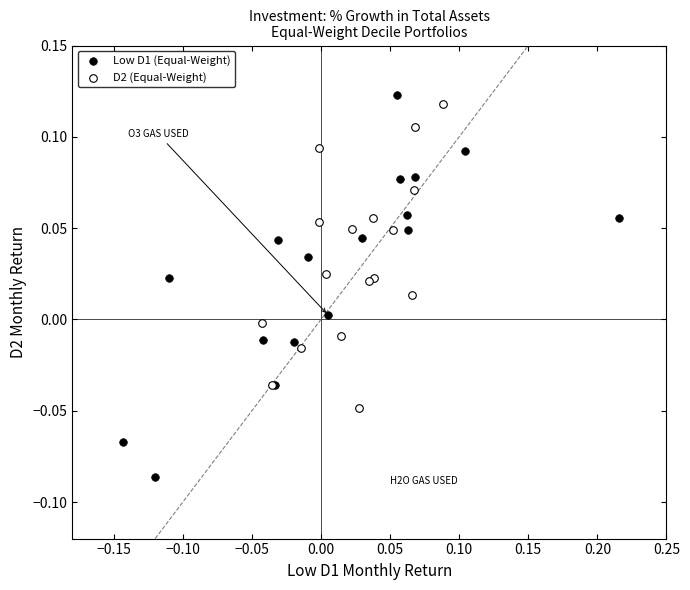

Which series has the largest Y range (max minus min)?

Low D1 (Equal-Weight)